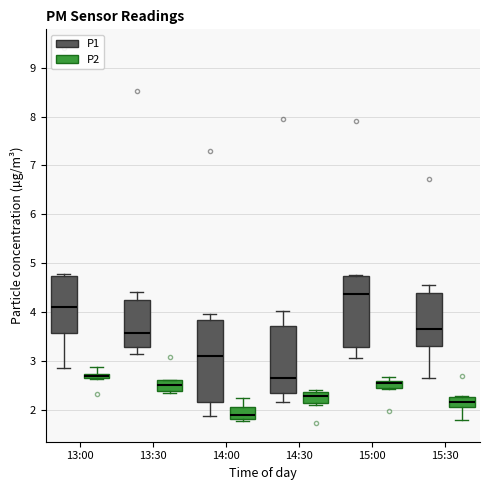

Which box's median line is the highest?

15:00 (P1)